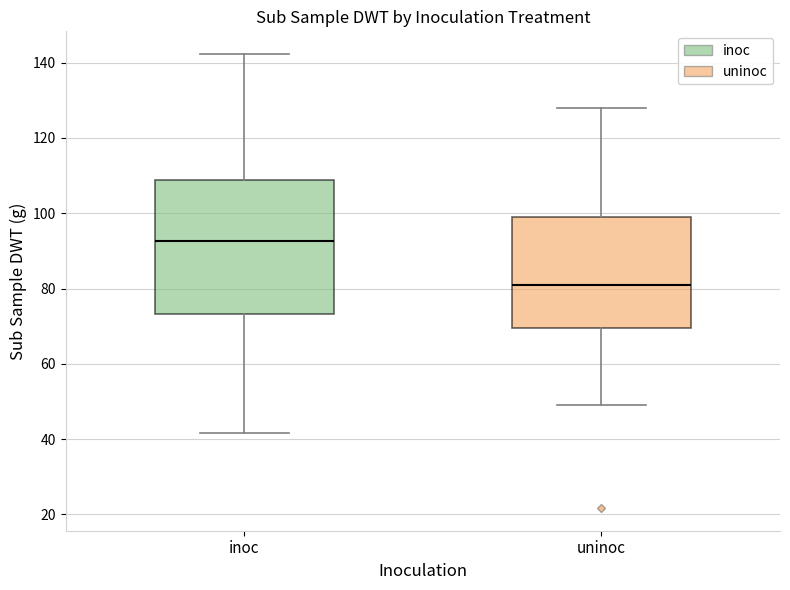

Where is the upper edge of the box for inoc on the y-axis? The values are not printed on the chart, so give them approximately, as read against the axis.

108